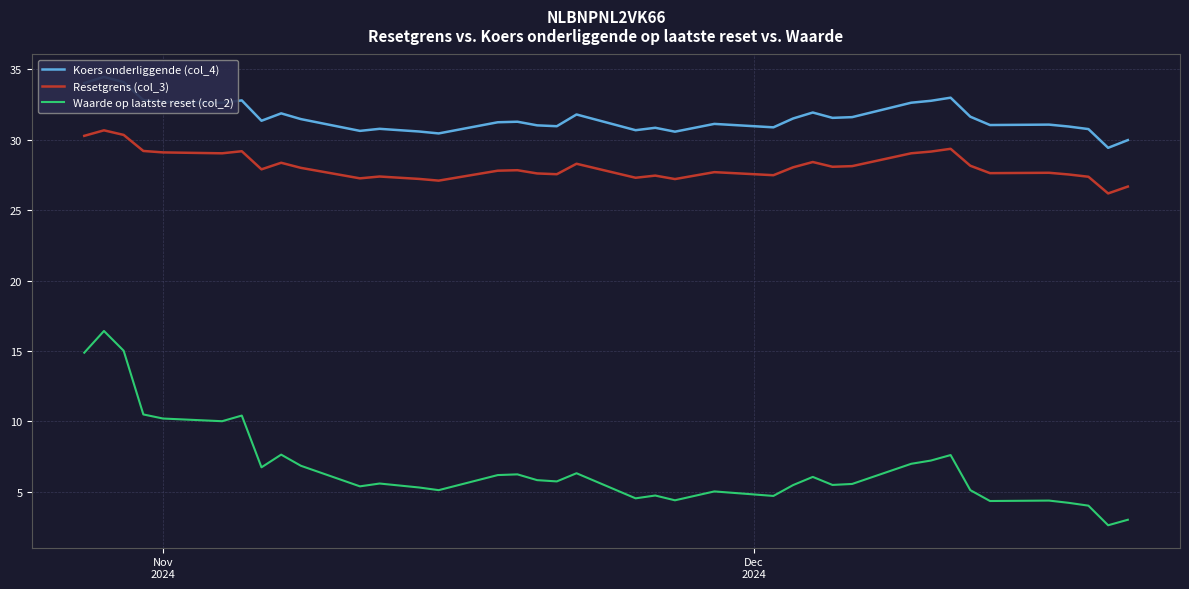

Reading left to right, list all the values displayed in this chart.

Koers onderliggende (col_4): 34.0	34.4	34.1	32.8	32.7	32.6	32.8	31.3	31.9	31.4	30.6	30.8	30.7	30.6	30.4	31.2	31.3	31.0	30.9	31.8	30.7	30.8	30.6	31.1	30.9	31.5	31.9	31.5	31.6	32.6	32.7	33.0	31.6	31.0	31.1	30.9	30.7	29.4	30.0
Resetgrens (col_3): 30.3	30.7	30.3	29.2	29.1	29.0	29.2	27.9	28.4	28.0	27.2	27.4	27.3	27.2	27.1	27.8	27.8	27.6	27.5	28.3	27.3	27.4	27.2	27.7	27.5	28.0	28.4	28.1	28.1	29.0	29.1	29.3	28.1	27.6	27.6	27.5	27.4	26.2	26.7
Waarde op laatste reset (col_2): 14.9	16.4	15.0	10.5	10.2	10.0	10.4	6.8	7.7	6.9	5.4	5.6	5.5	5.3	5.1	6.2	6.2	5.8	5.8	6.3	4.5	4.8	4.4	5.0	4.7	5.5	6.1	5.5	5.6	7.0	7.2	7.6	5.1	4.4	4.4	4.2	4.0	2.6	3.0